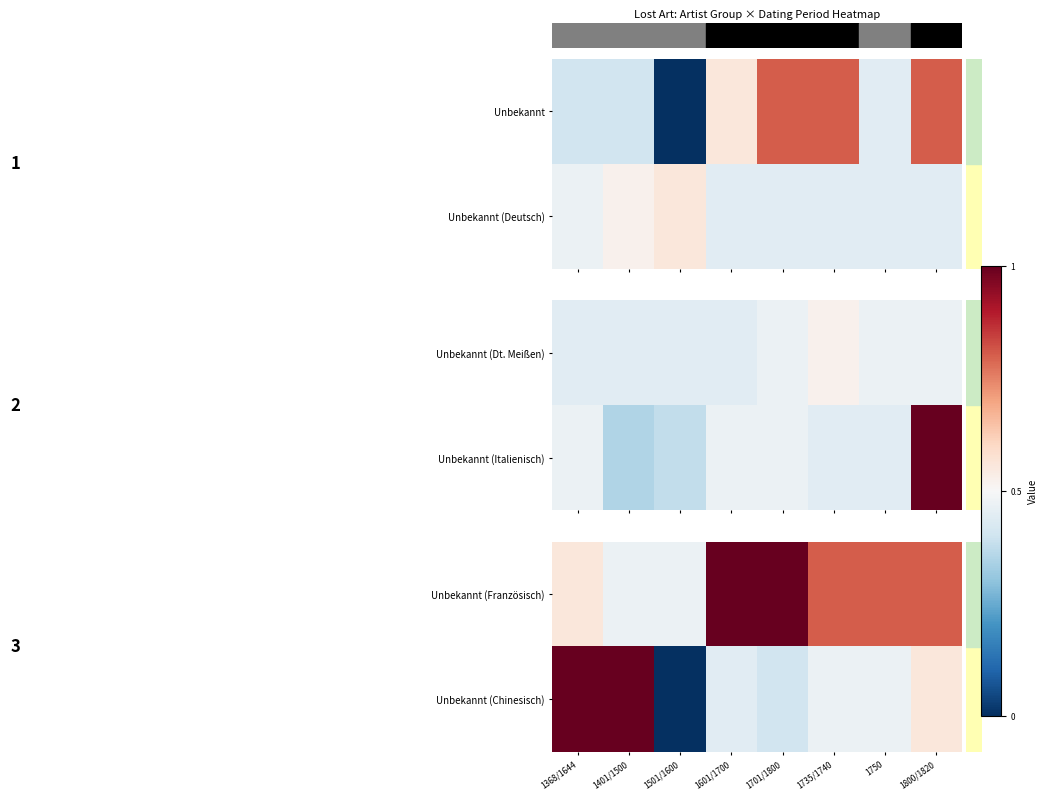

The row_0 series shows 0.7 at 1501/1600. True or false?

False